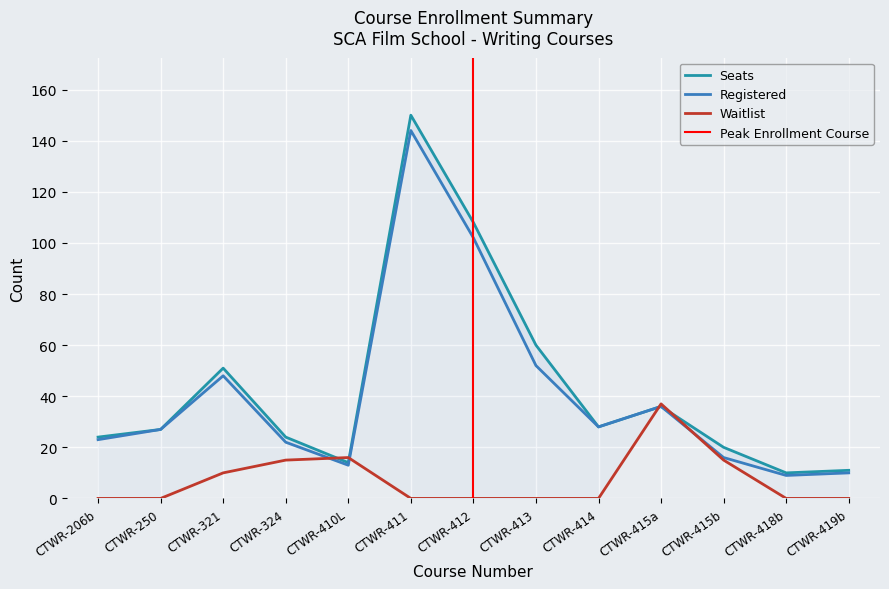

Rank the series by their maximum value, from highest to lowest.

Seats, Registered, Waitlist